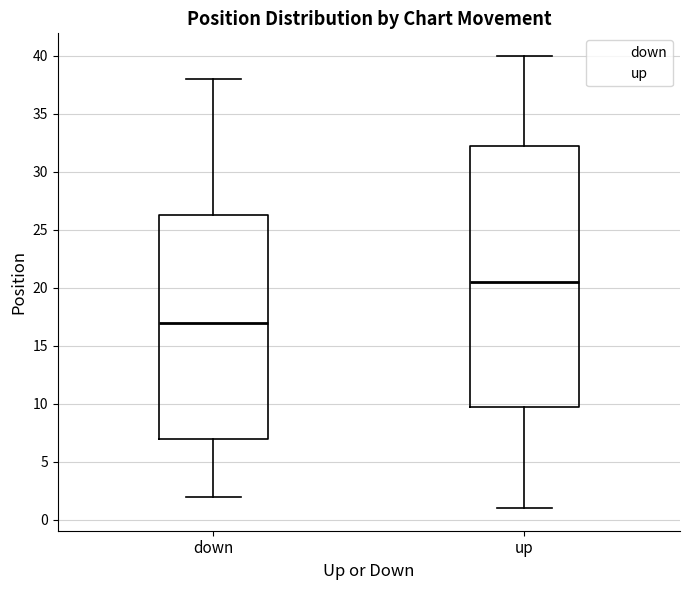

Which box is the tallest, from its lower edge to its upper edge?

up